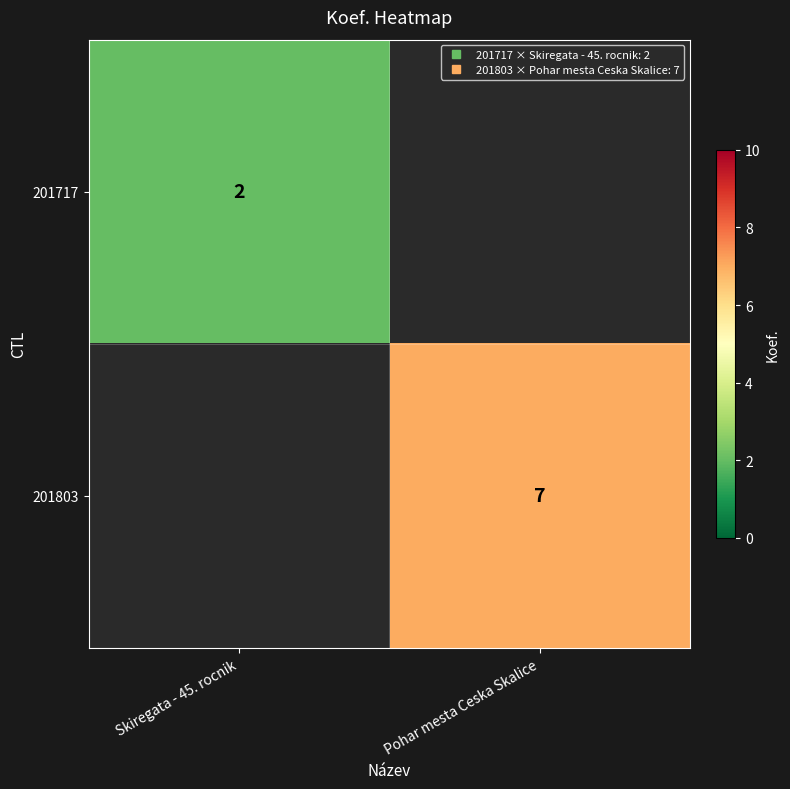

What is the difference between the maximum and minimum values in the 201803 series?

7